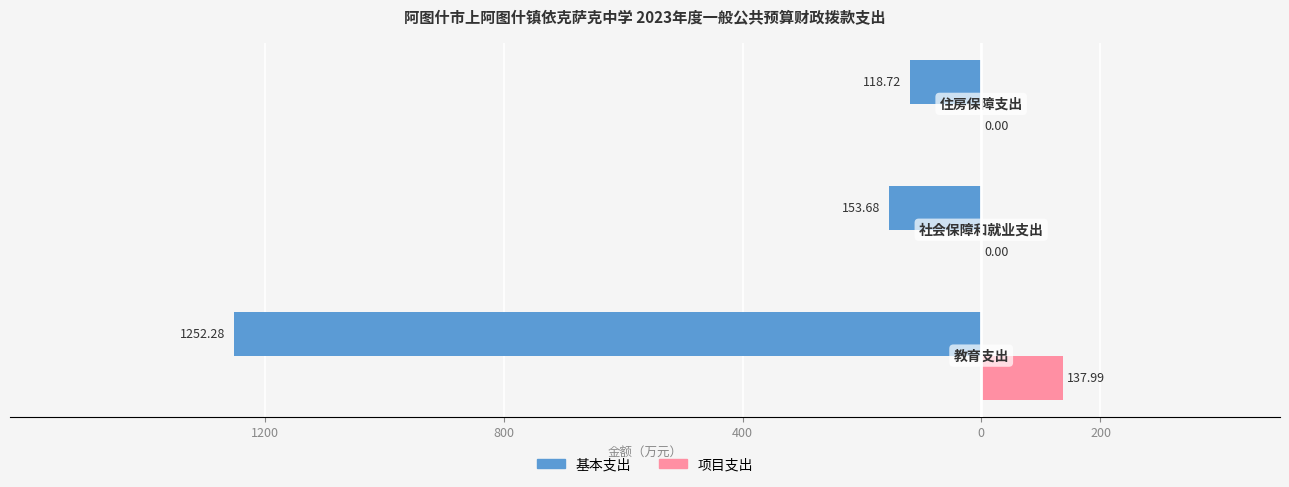

What are all the series names shown in the legend?

基本支出, 项目支出